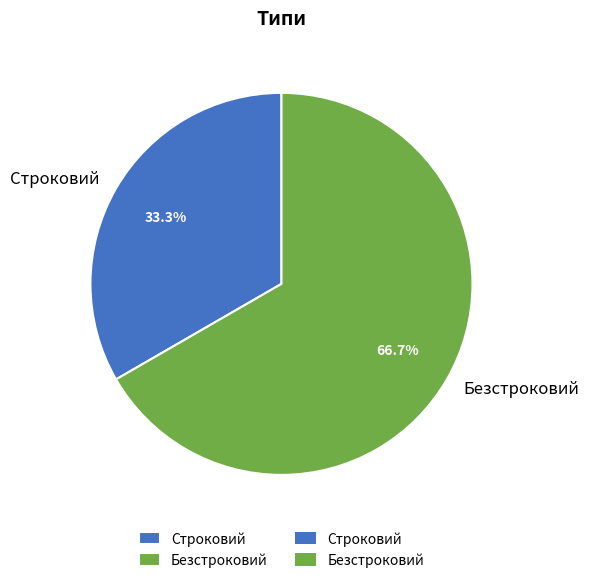

How many slices are in this pie chart?

2